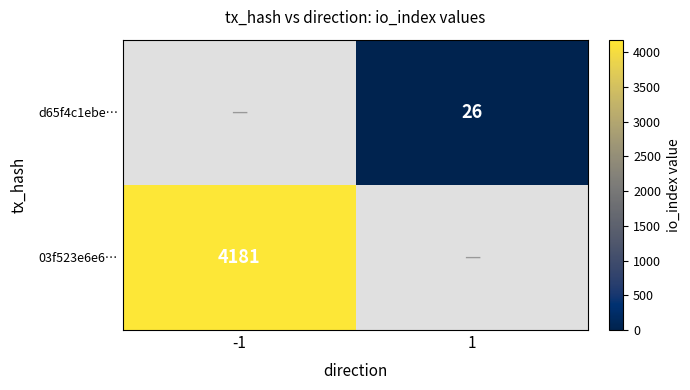

Is the value of d65f4c1ebe… at 1 greater than the value of 03f523e6e6… at -1?

No